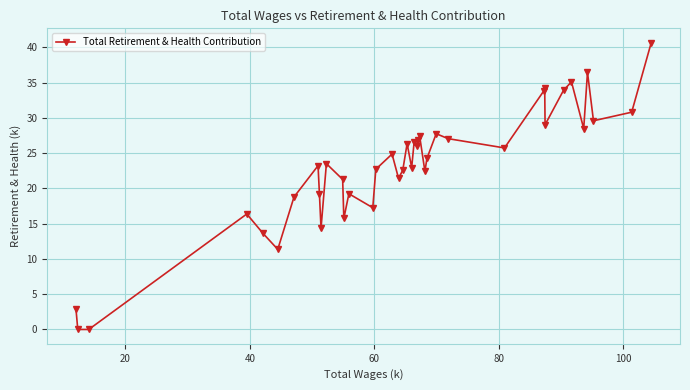

What is the maximum value shown in the chart?

40.7